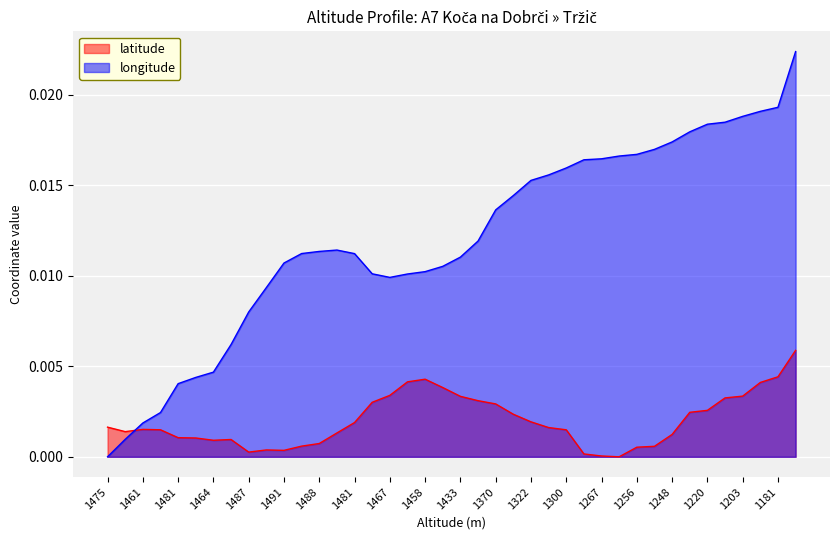

After their last crossing, which series has the higher values: latitude or longitude?

longitude